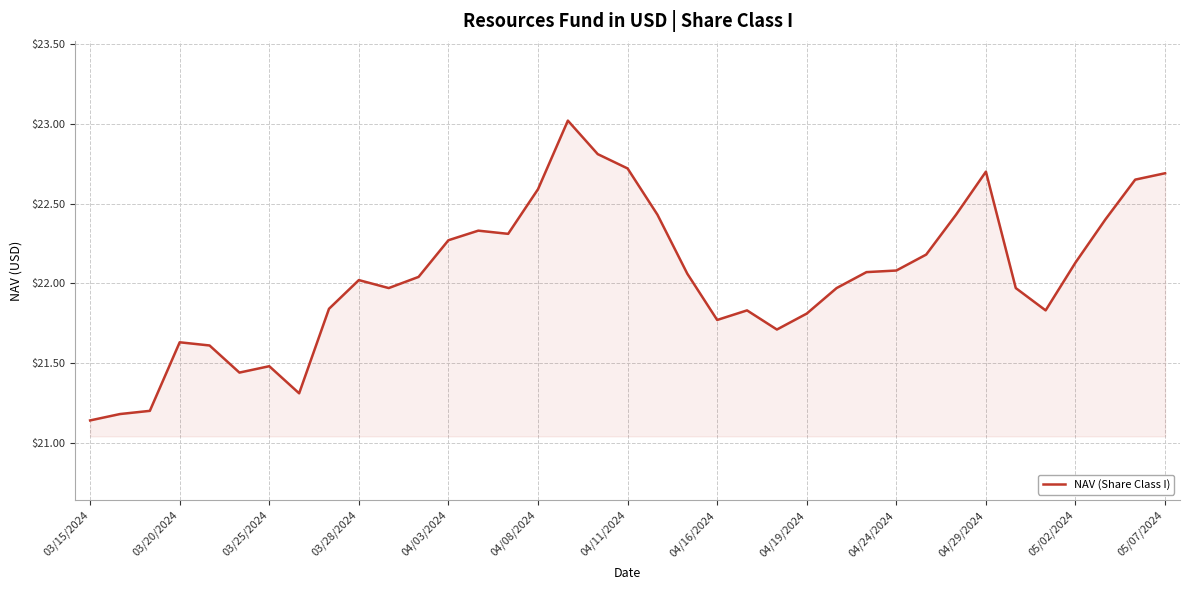

Does the chart have visible grid lines?

Yes